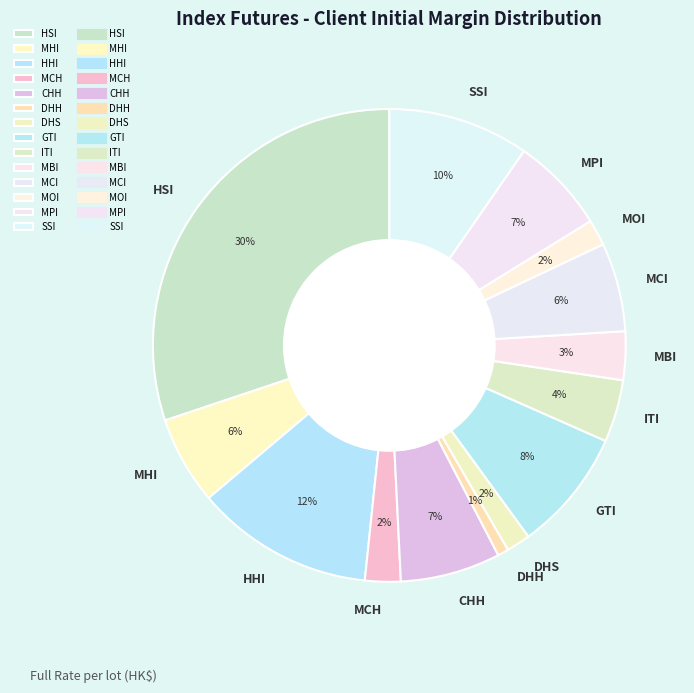

Do HSI and MCI together represent more than half of the pie?

No